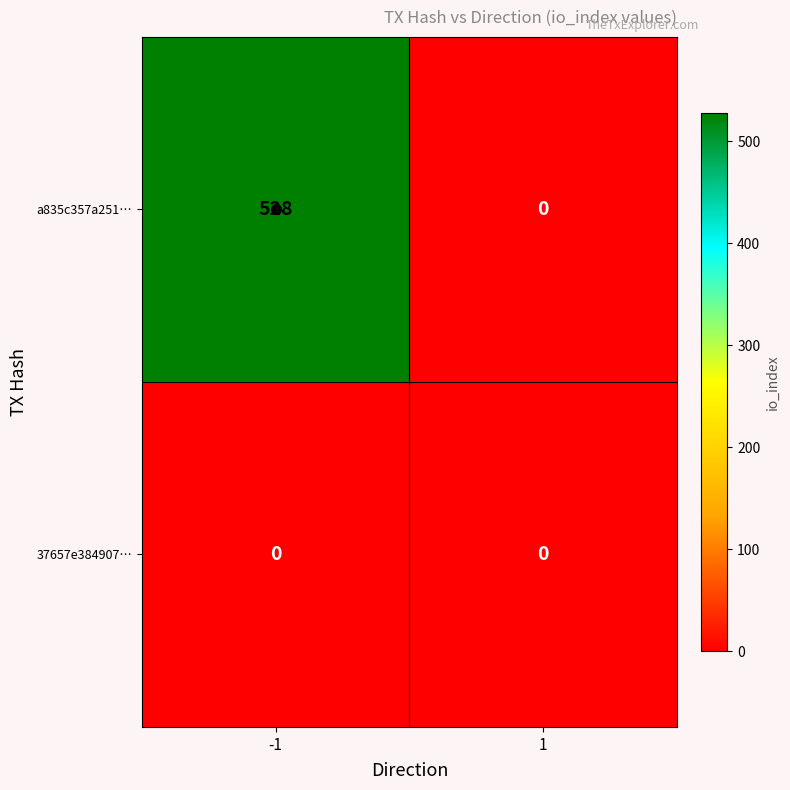

Count the number of data series in this chart.

2